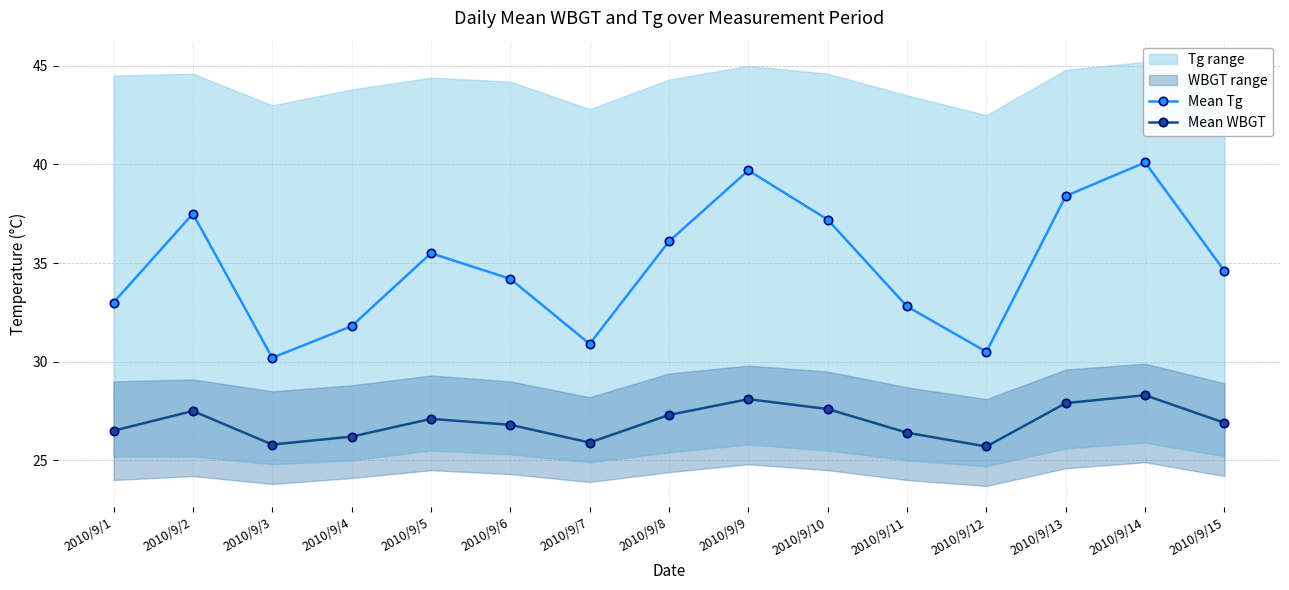

In Mean WBGT, how many points are higher than both neighbors (excluding endpoints)?

4